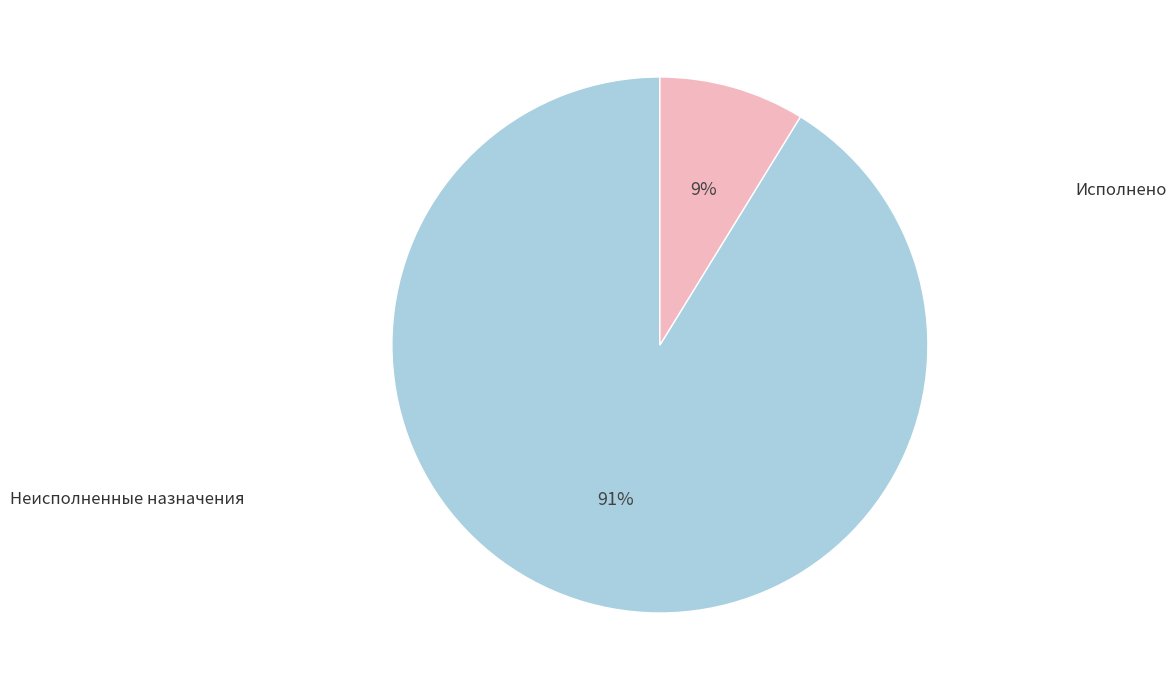

Does any single category account for the majority?

Yes